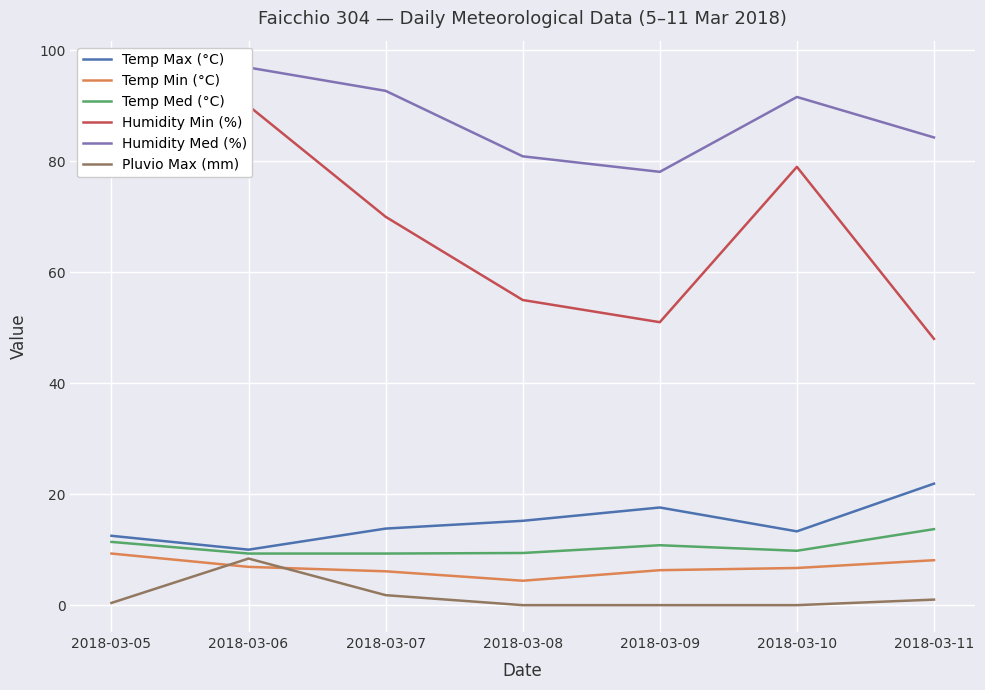

What is the total value across all series at 2018-03-08?

164.9